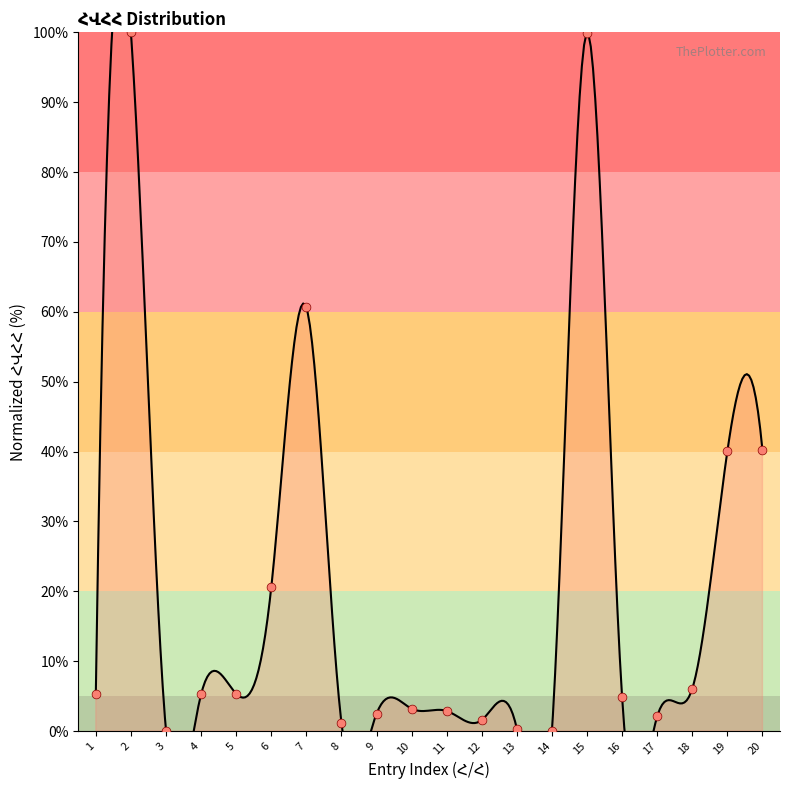

Between 16 and 4, which is larger?

4